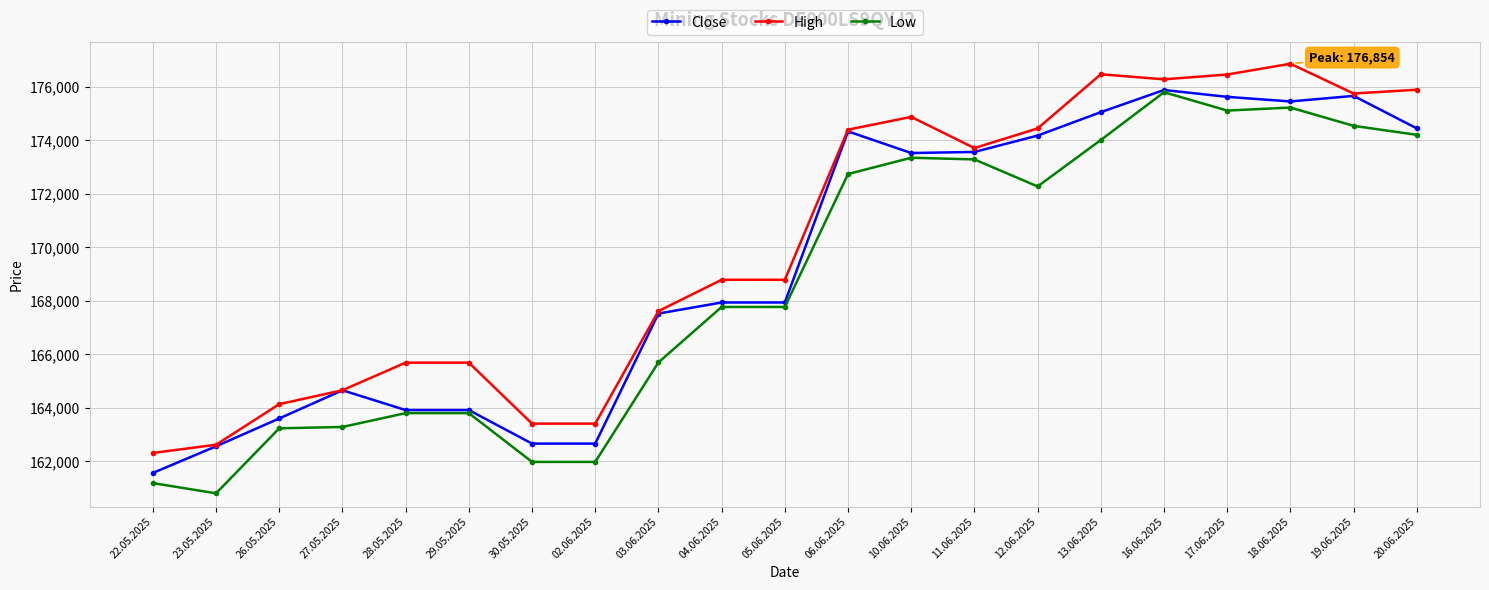

True or false: Close has more than 2 points higher than both neighbors.

True